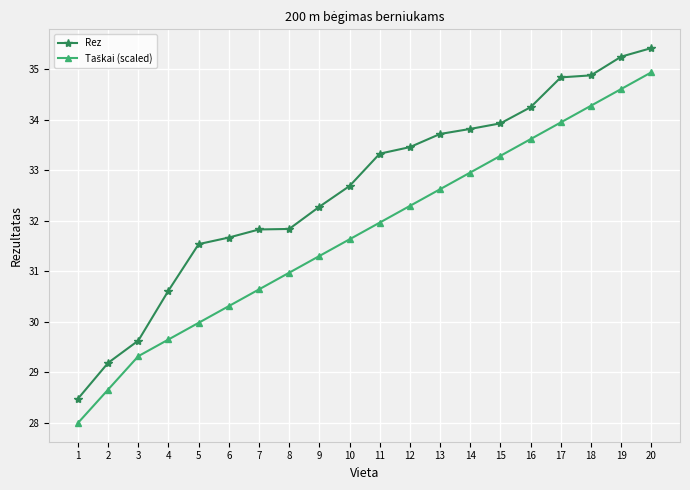

The value of Rez at 1 is 41.5. True or false?

False